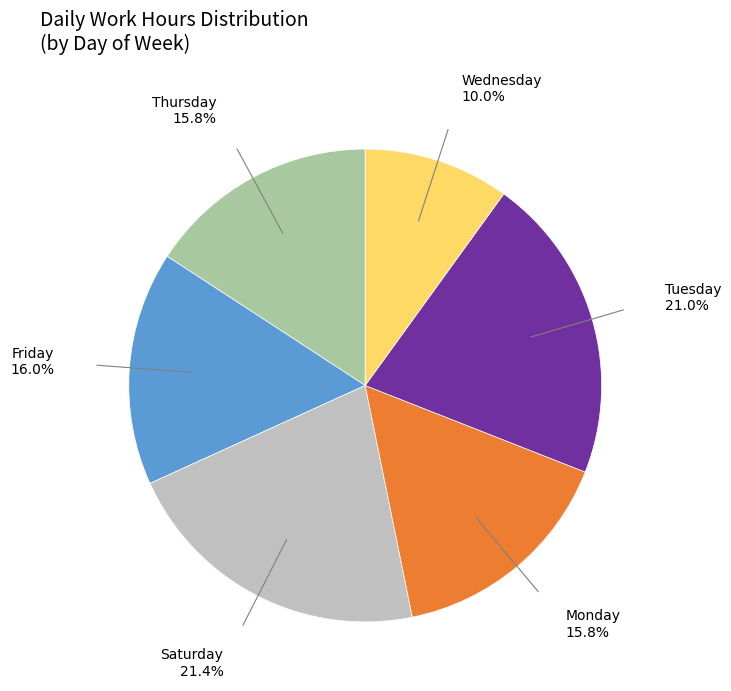

Is there any slice that represents more than half of the pie?

No